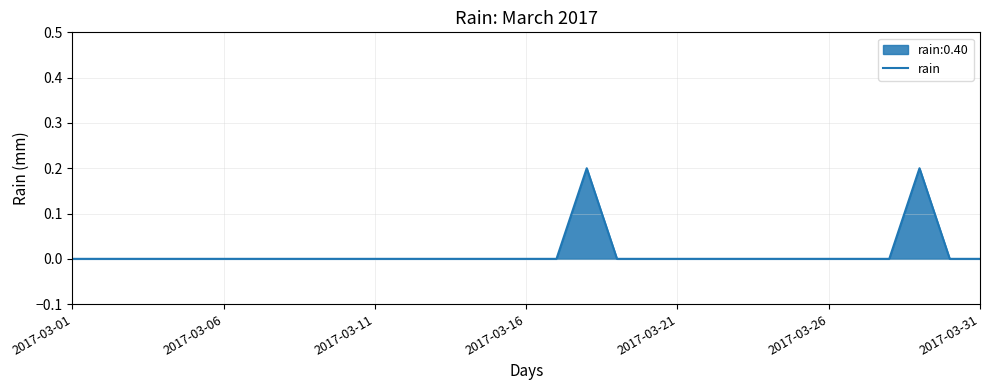

Reading left to right, list all the values displayed in this chart.

0.0	0.0	0.0	0.0	0.0	0.0	0.0	0.0	0.0	0.0	0.0	0.0	0.0	0.0	0.0	0.0	0.0	0.2	0.0	0.0	0.0	0.0	0.0	0.0	0.0	0.0	0.0	0.0	0.2	0.0	0.0